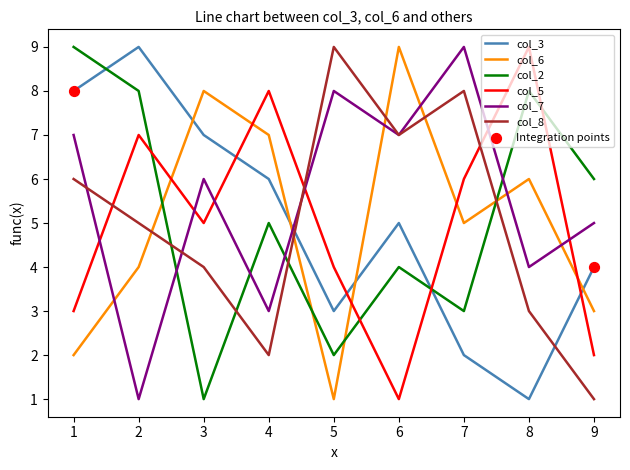

Is the value of col_3 at 7 greater than the value of col_7 at 2?

Yes